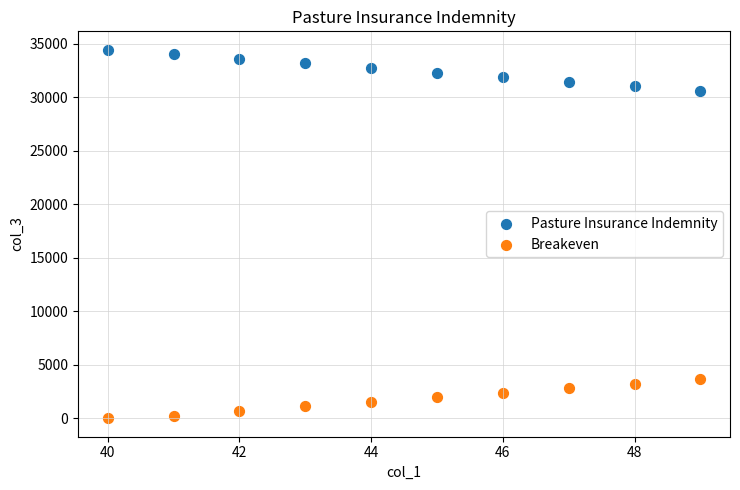

Across all data points, what is the range of Y values (max minus min)?

34456.5